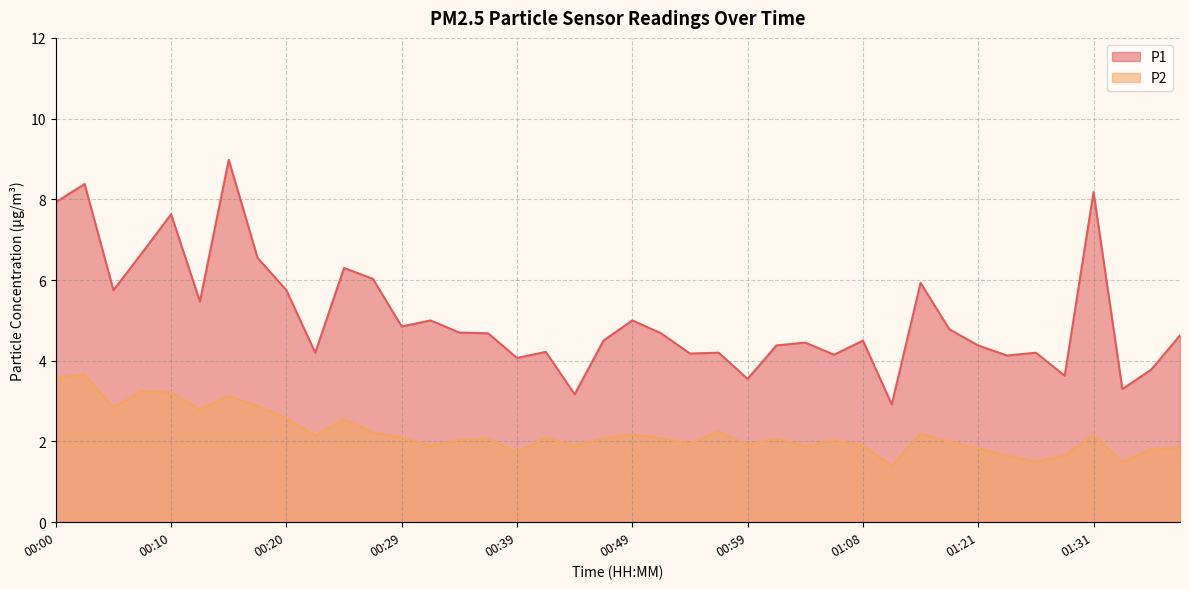

At which category is the sum across all series the highest?

00:15